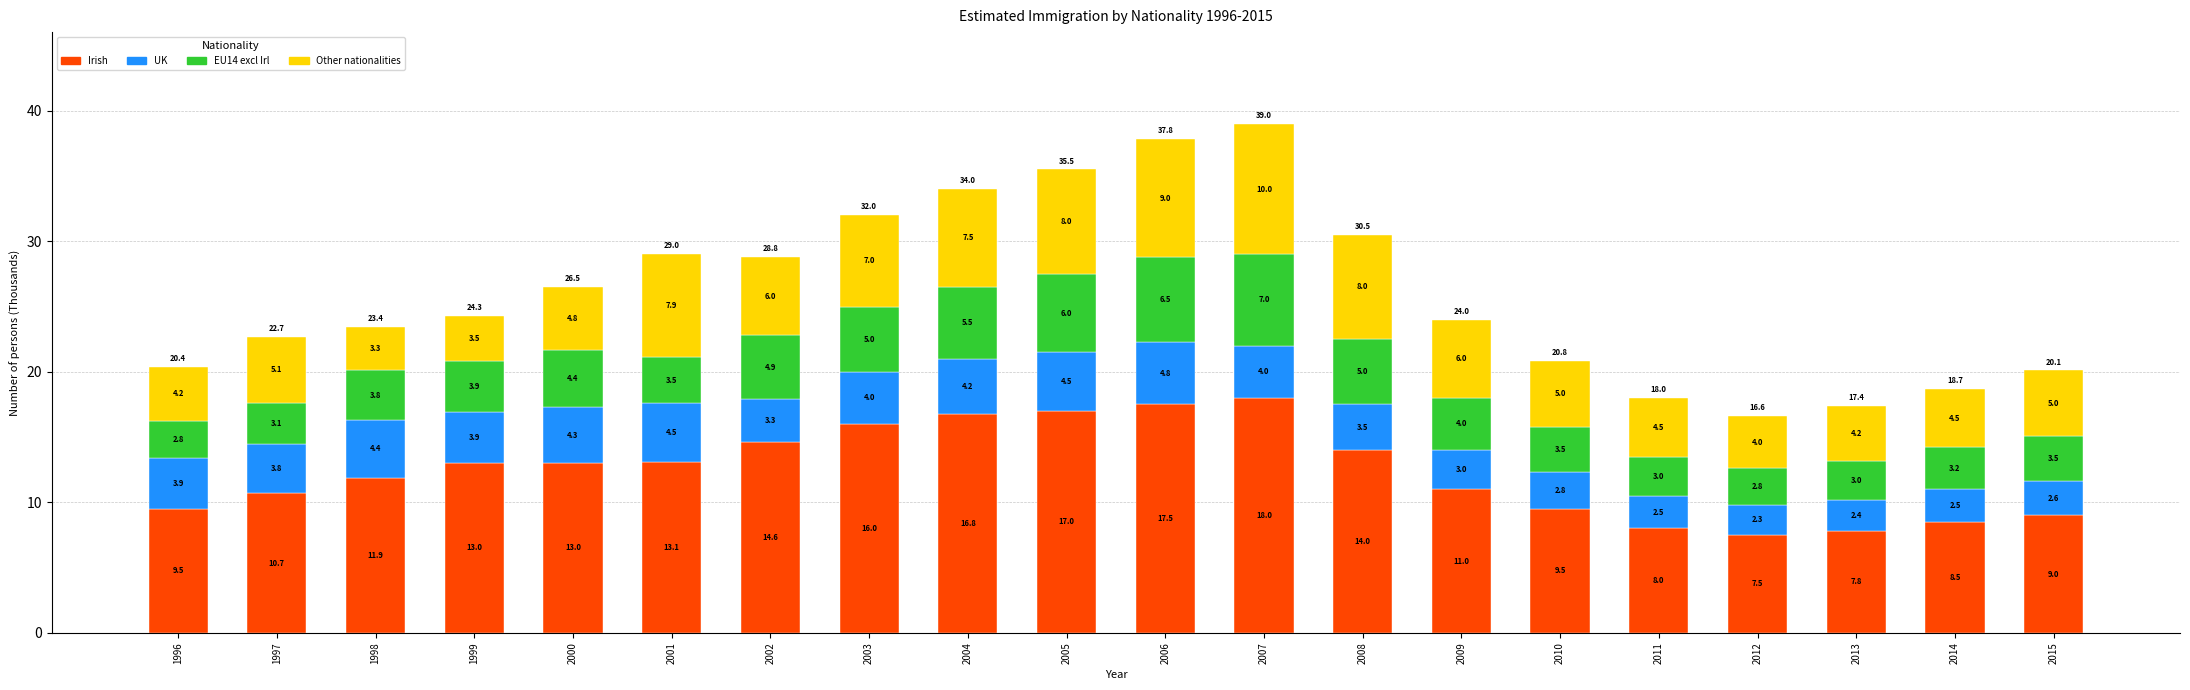

At which category is the sum across all series the highest?

2007